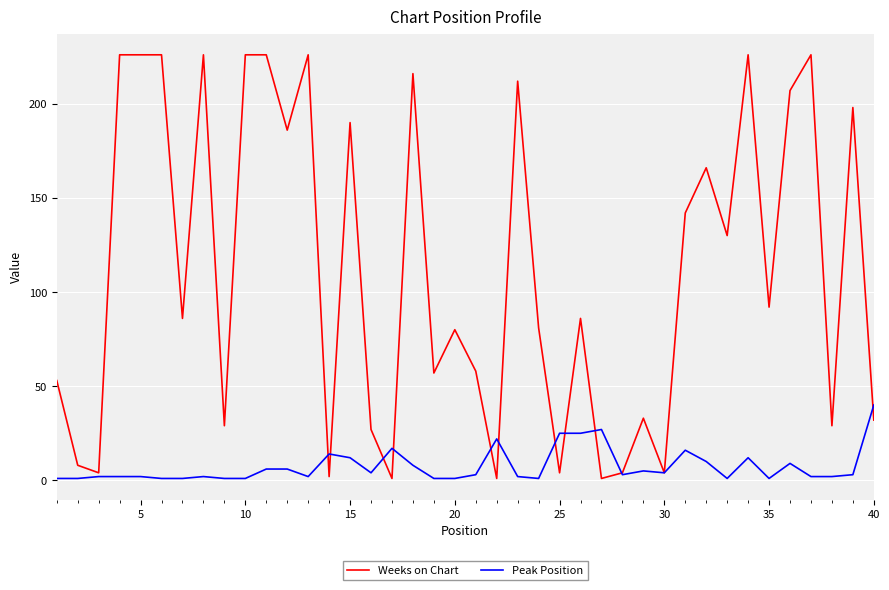

List the series in order of their overall mean, highest first.

Weeks on Chart, Peak Position